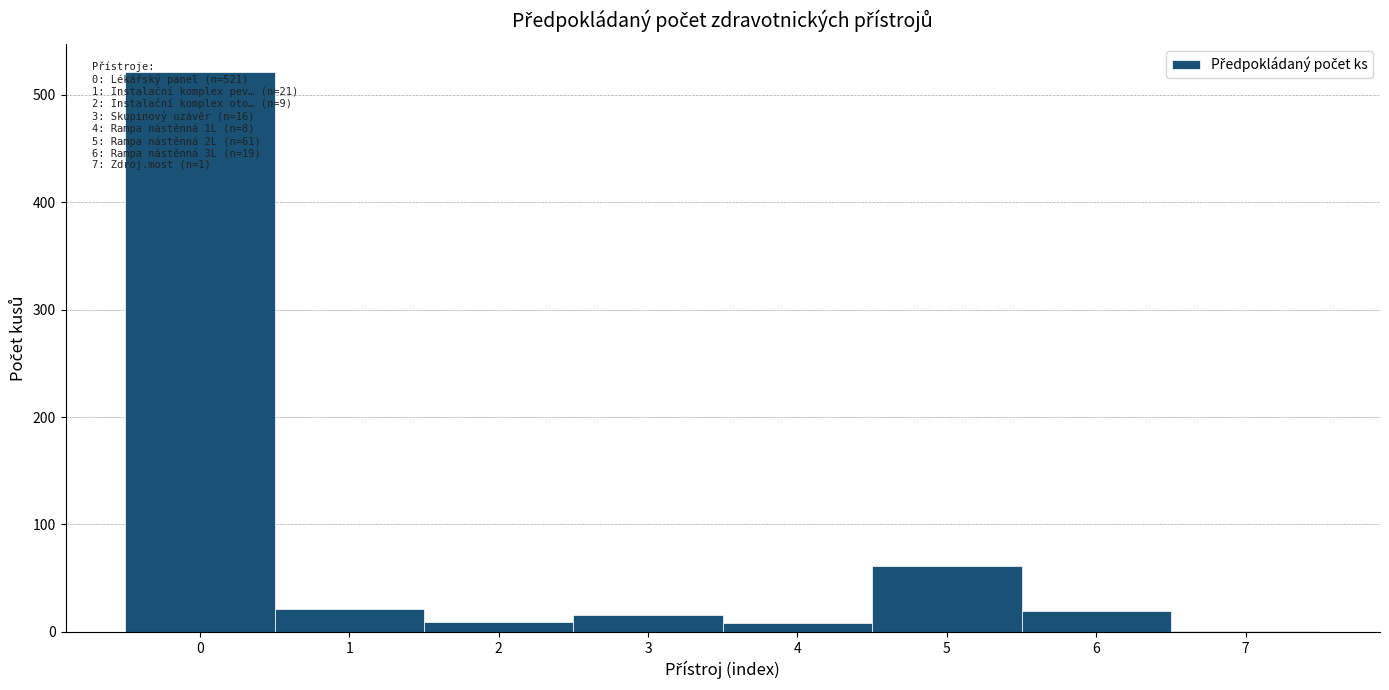

Which range on the x-axis has the tallest bar?

-0.5 to 0.5